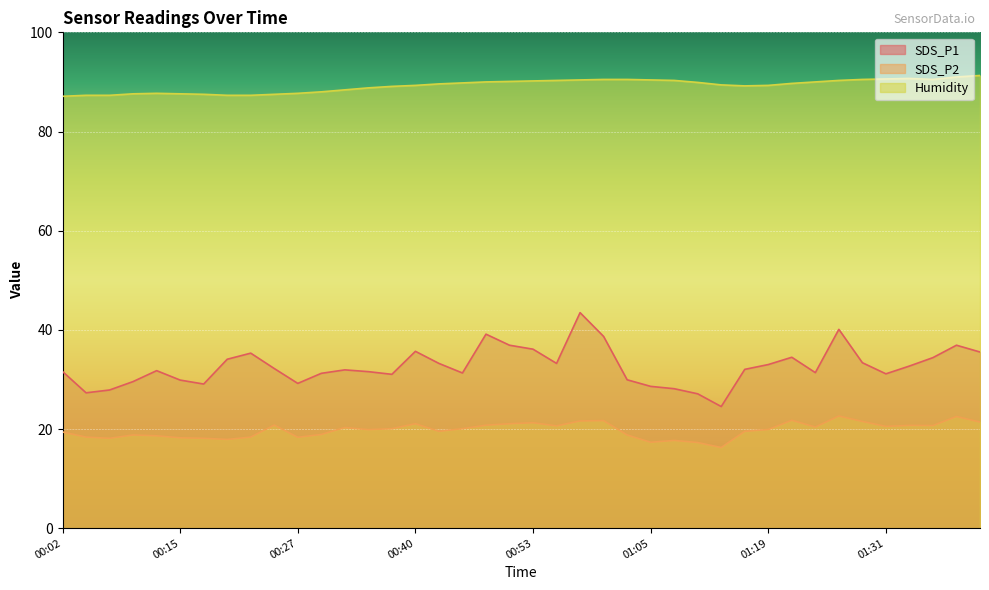

How many categories are shown in the chart?

40